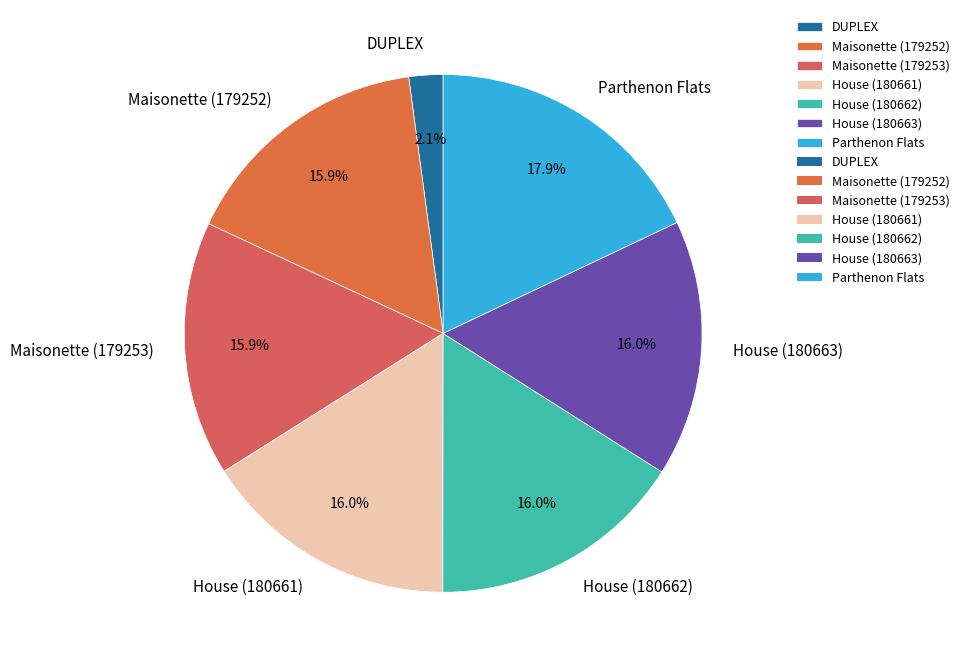

Is DUPLEX the majority of the pie?

No